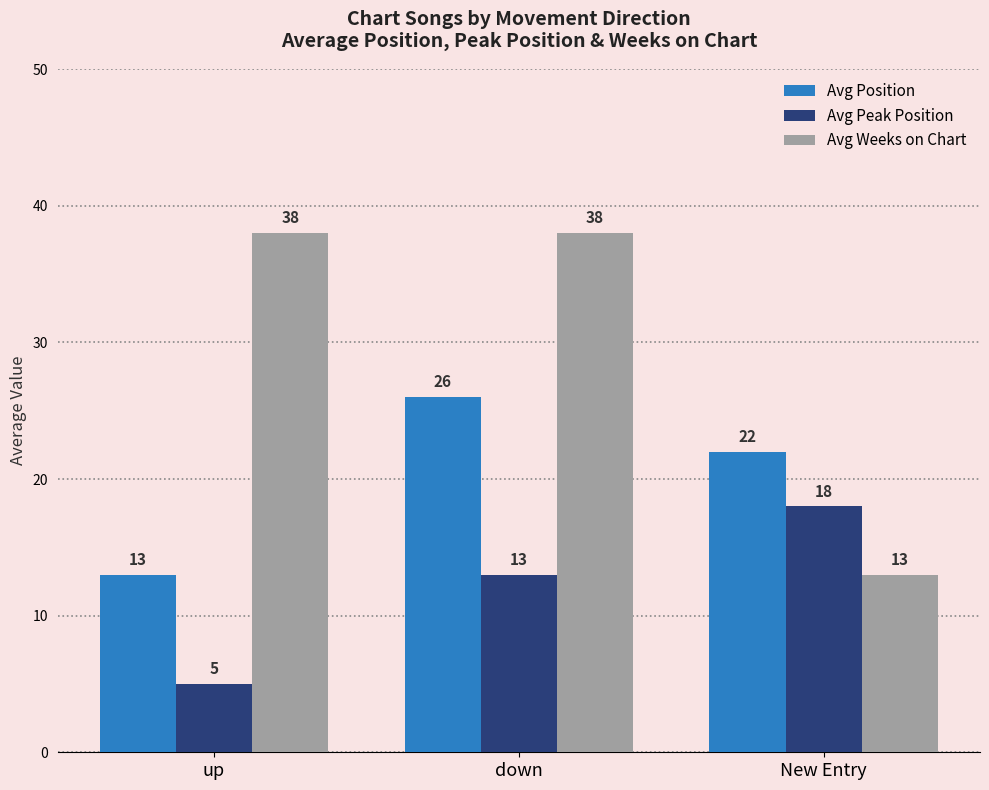

Which category has the highest value in the Avg Peak Position series?

New Entry